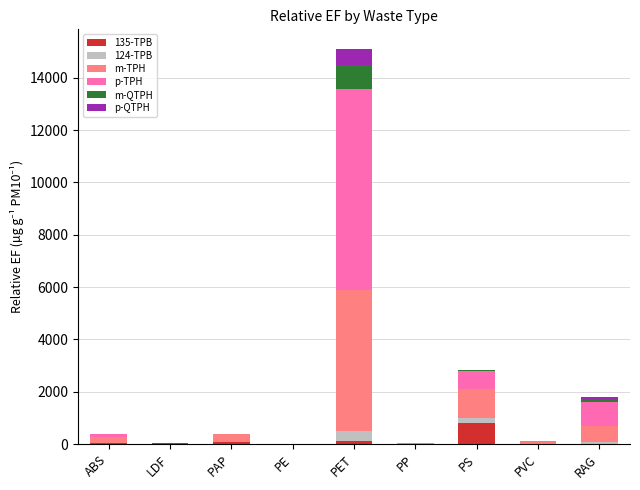

At which category is the sum across all series the highest?

PET